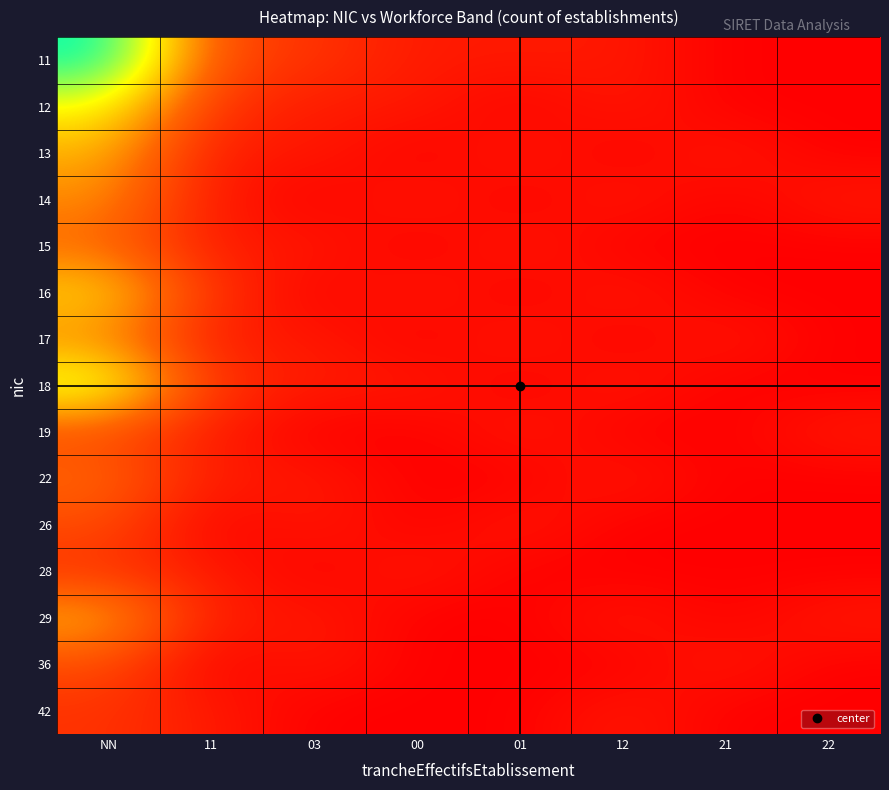

How many distinct data groups are displayed?

15